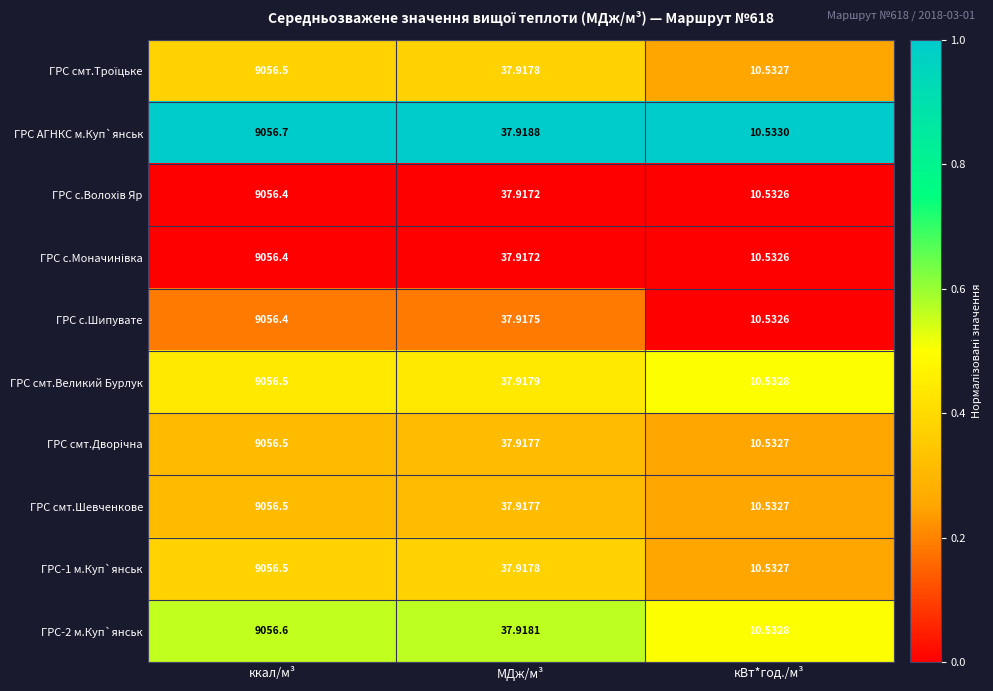

At which category is the sum across all series the highest?

ккал/м³